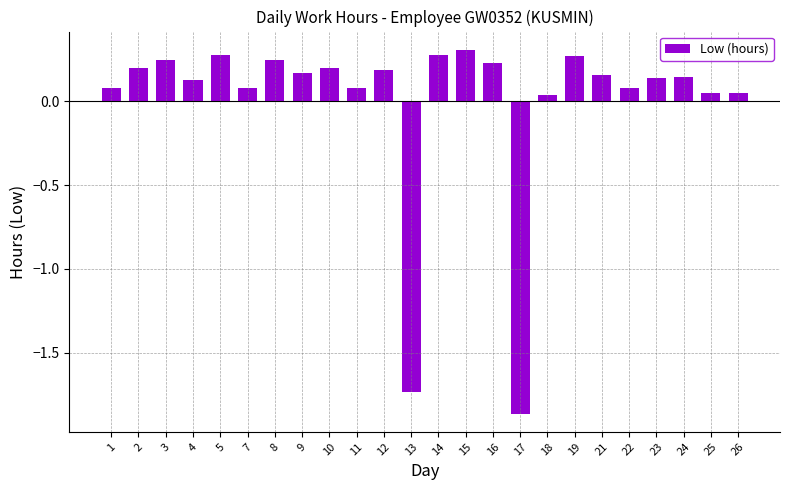

How many bars are there in total?

24